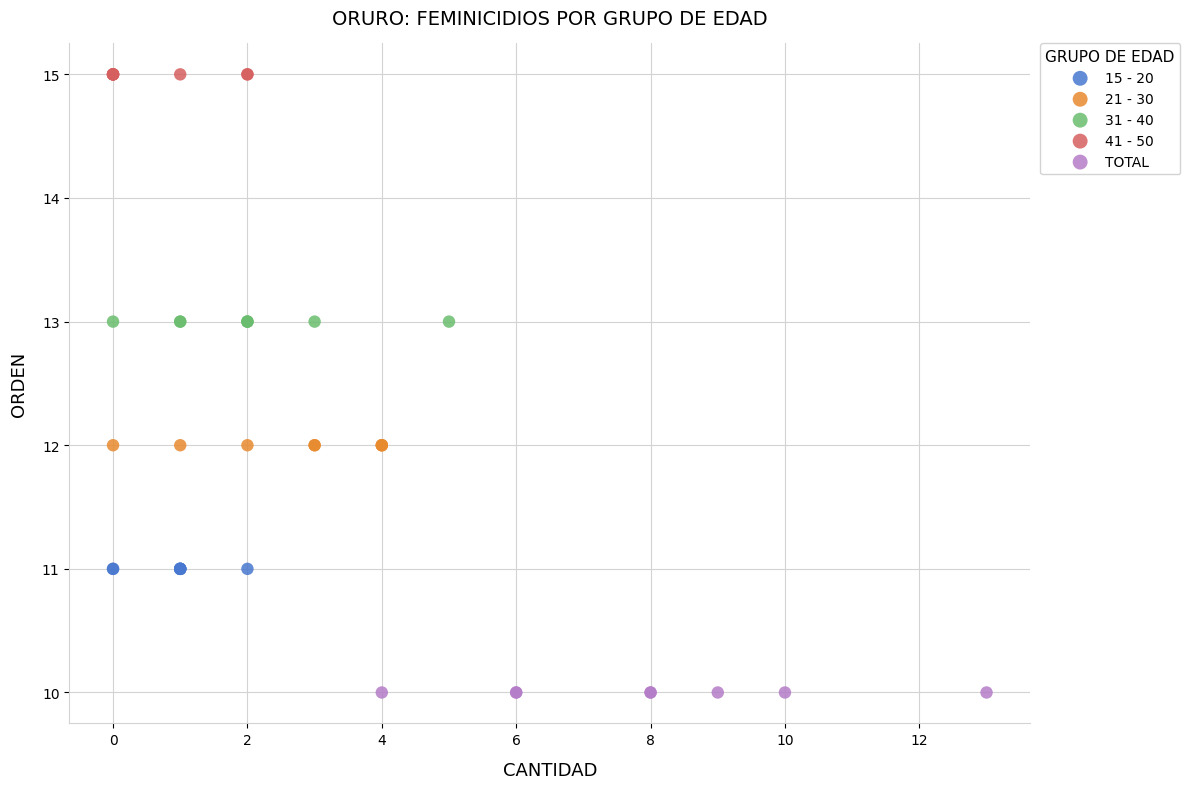

Which series reaches the maximum Y coordinate?

41 - 50